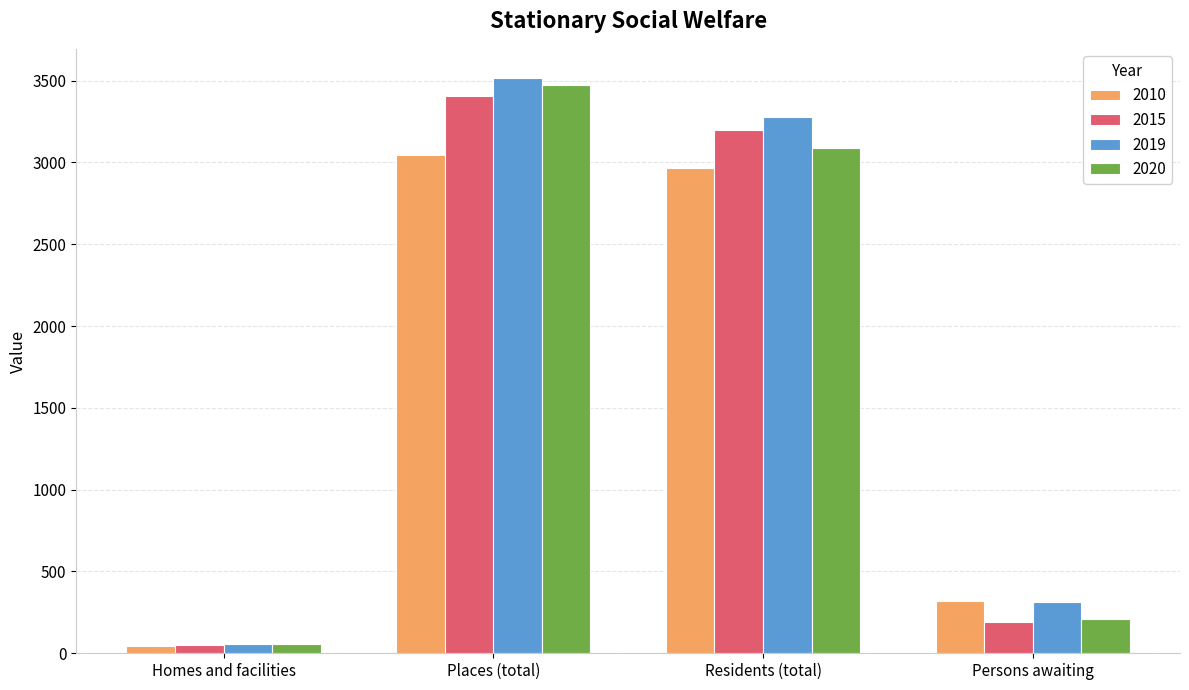

What is the total value across all series at Places (total)?

13441